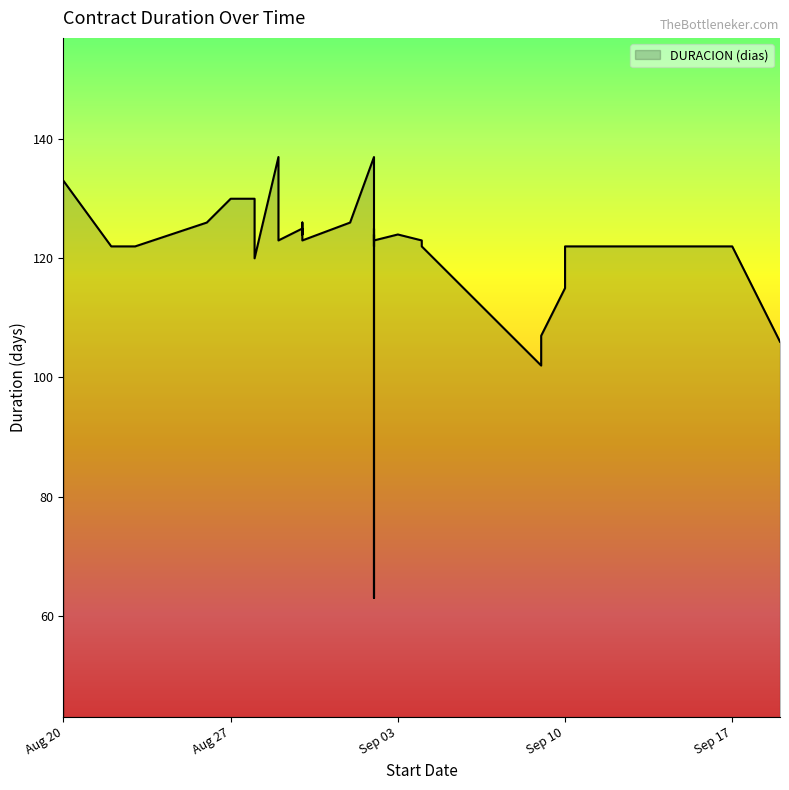

What is the average value?

121